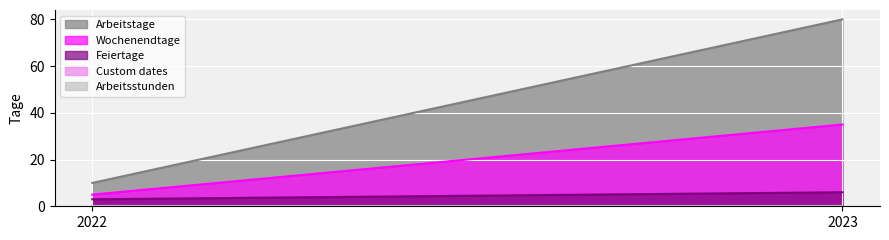

Which label corresponds to the largest value in the chart?

2023